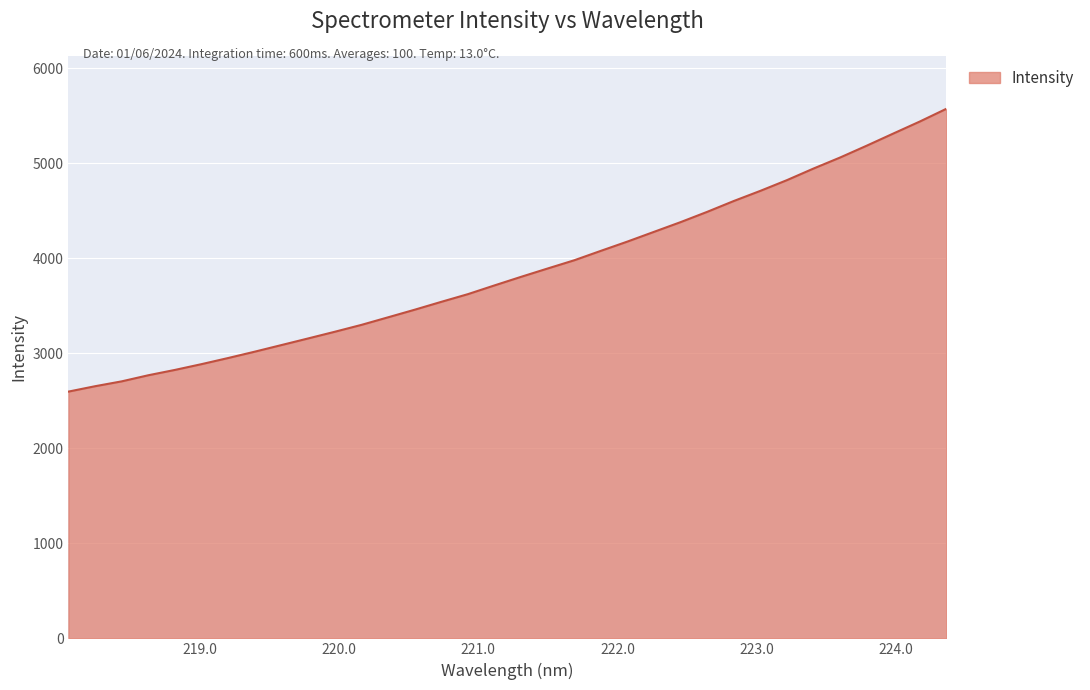

What is the difference between the maximum and minimum values?

2978.0